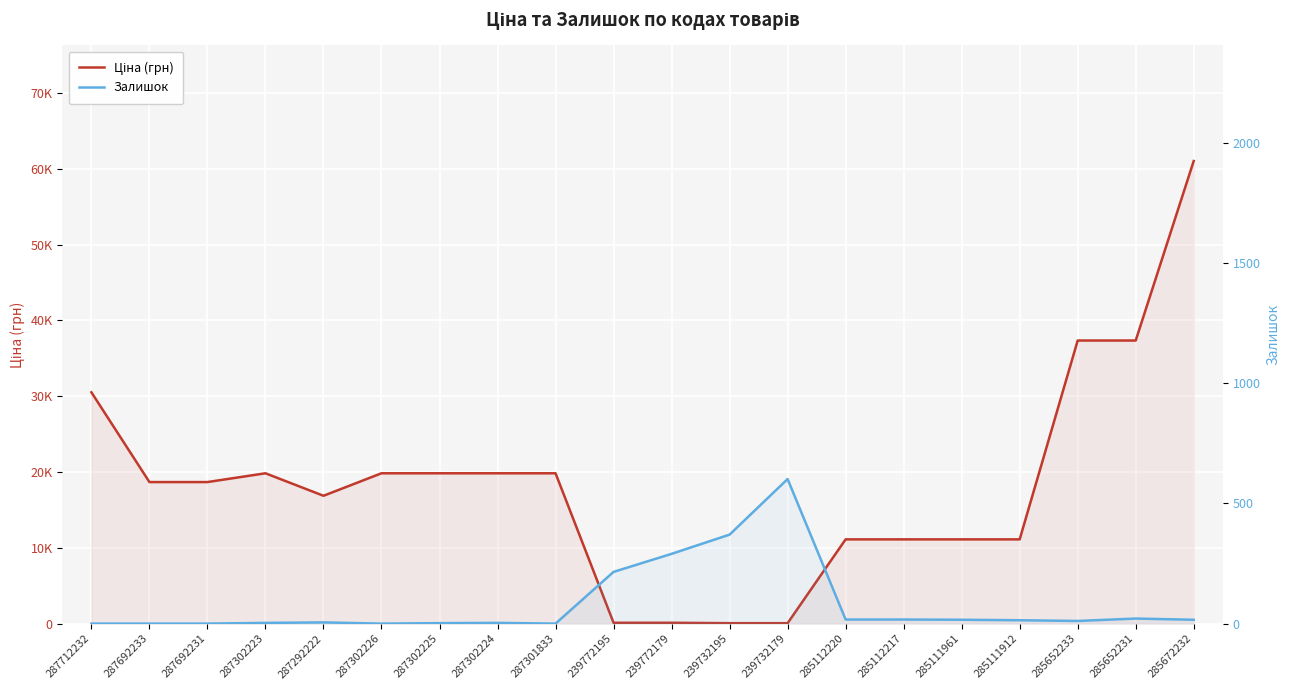

True or false: Залишок has a value of 0.0 at 287692231.

True